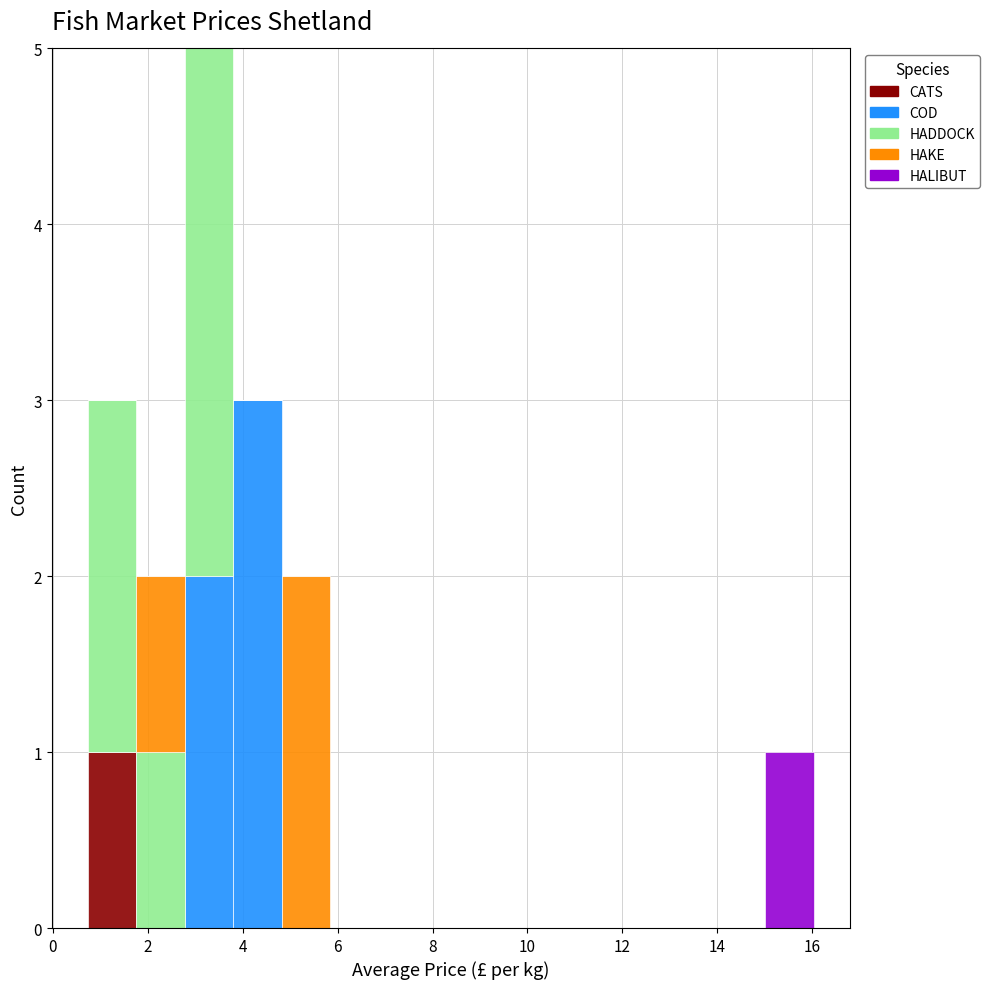

What is the total height of the stacked bar covering 4.8 to 5.8 on the x-axis? Neither the bar edges nor the heights are printed on the chart, so give them approximately, as read against the axes.

2